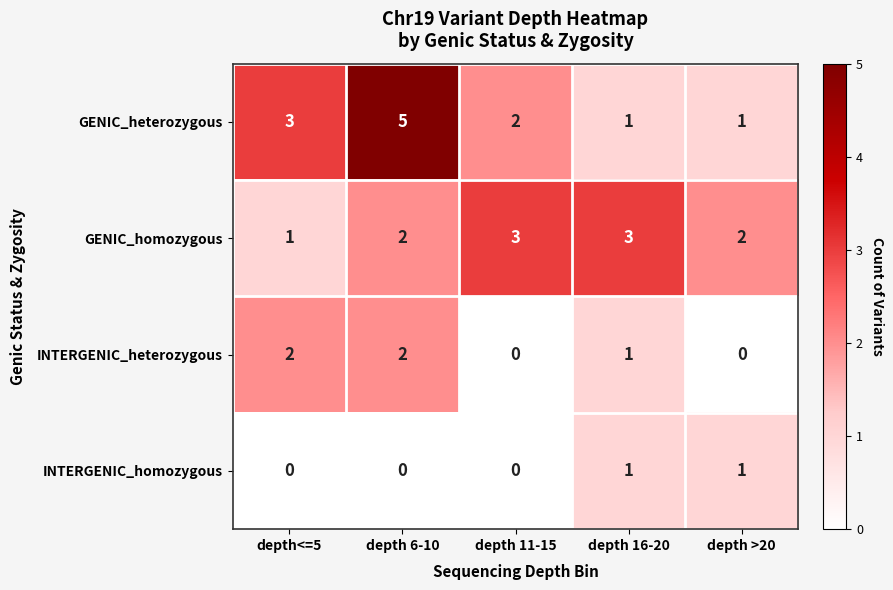

What is the sum of all INTERGENIC_heterozygous values?

5